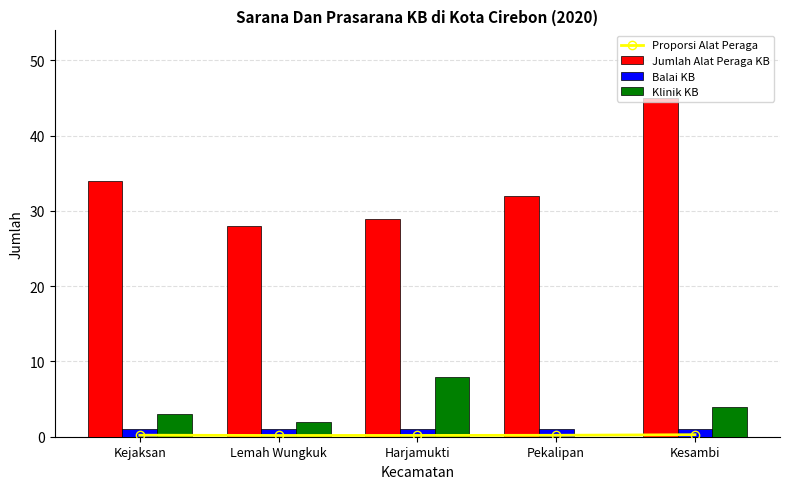

Reading left to right, what are all the values shown in this chart?

Proporsi Alat Peraga: Kejaksan=0.2	Lemah Wungkuk=0.2	Harjamukti=0.2	Pekalipan=0.2	Kesambi=0.3
Jumlah Alat Peraga KB: Kejaksan=34.0	Lemah Wungkuk=28.0	Harjamukti=29.0	Pekalipan=32.0	Kesambi=45.0
Balai KB: Kejaksan=1.0	Lemah Wungkuk=1.0	Harjamukti=1.0	Pekalipan=1.0	Kesambi=1.0
Klinik KB: Kejaksan=3.0	Lemah Wungkuk=2.0	Harjamukti=8.0	Pekalipan=0.0	Kesambi=4.0